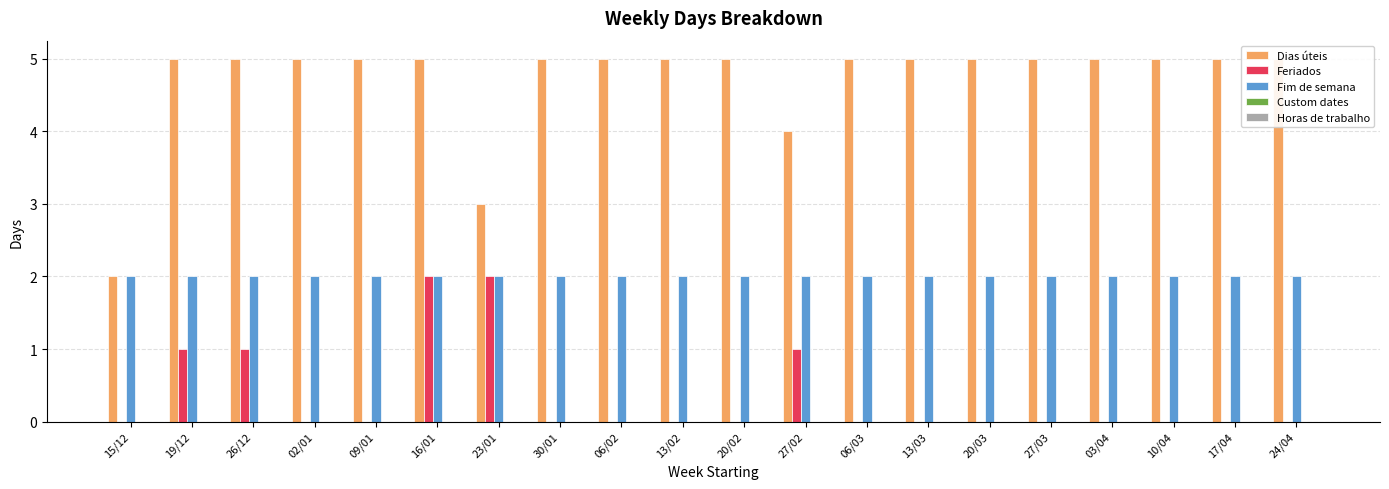

At how many categories does at least one series exceed 3?

18